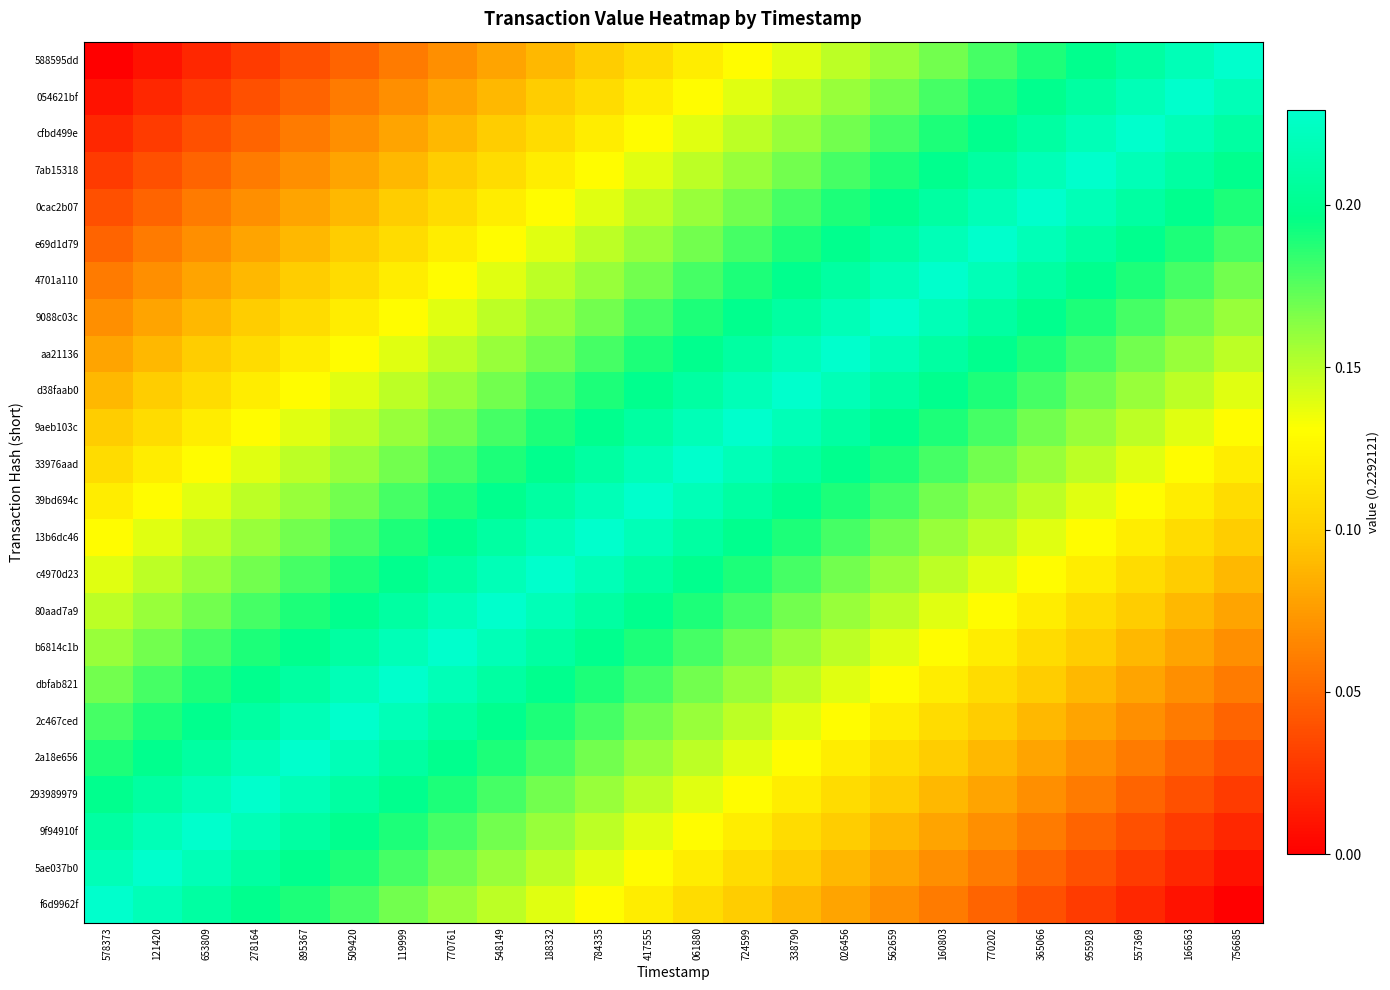

At which category does the chart reach its peak across all series?

578373